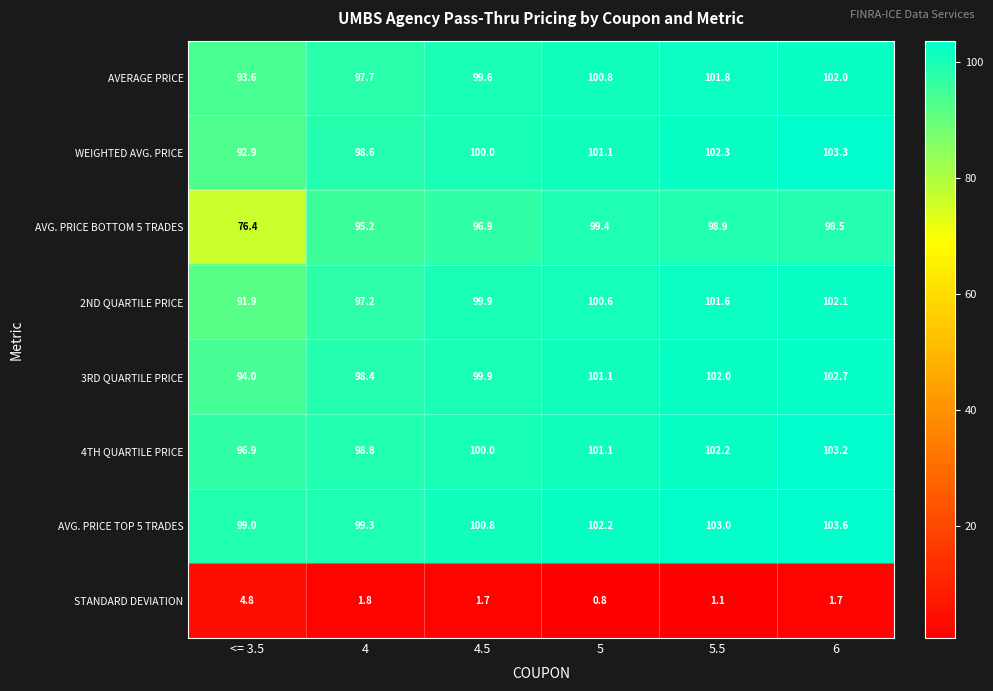

Which series changed the most between 4 and 5.5?

2ND QUARTILE PRICE